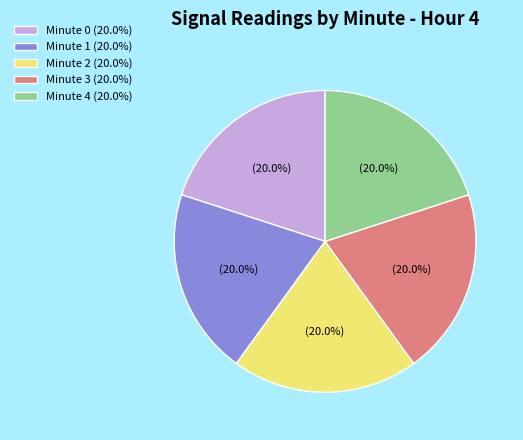

Approximately how many times larger is the value at Minute 4 (20.0%) compared to Minute 1 (20.0%)?

1.0